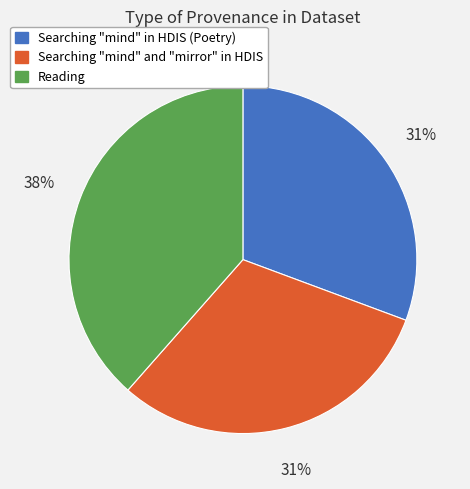

How many segments does this pie chart have?

3